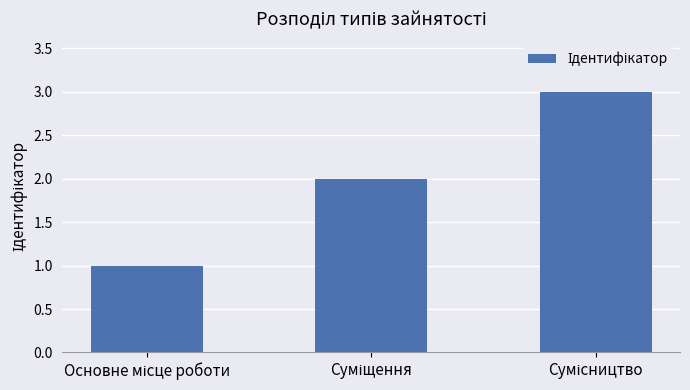

What is the maximum value shown in the chart?

3